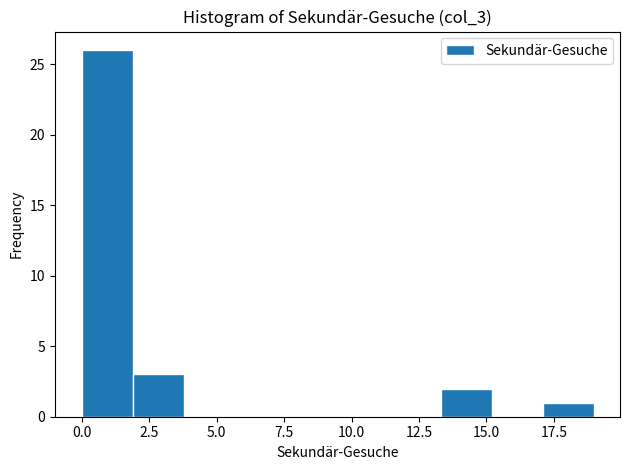

Read against the x-axis, roughly where is the centre of the tallest bar?

1.0